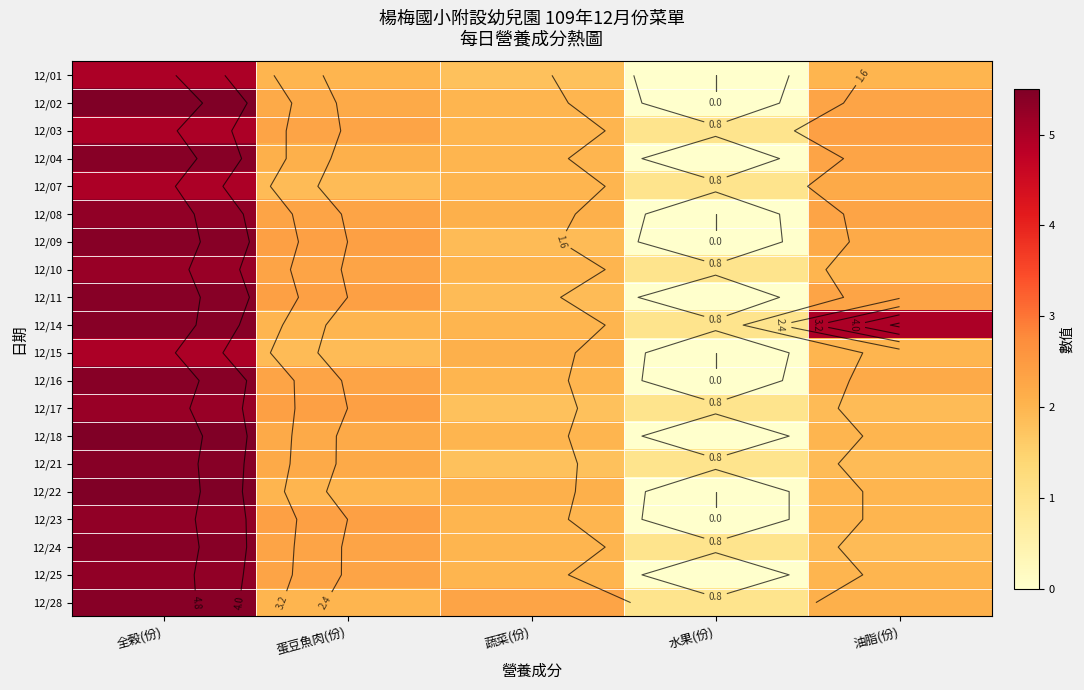

Count the number of data series in this chart.

20